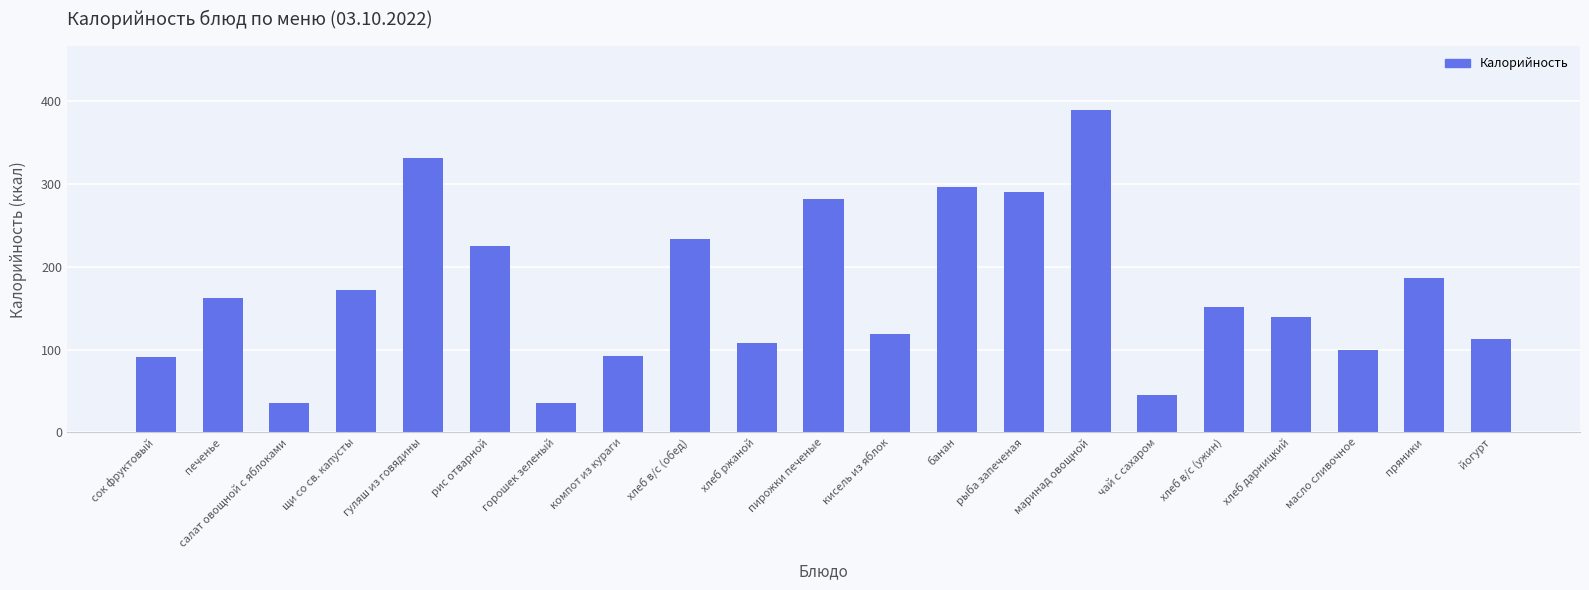

What is the average value?

171.2